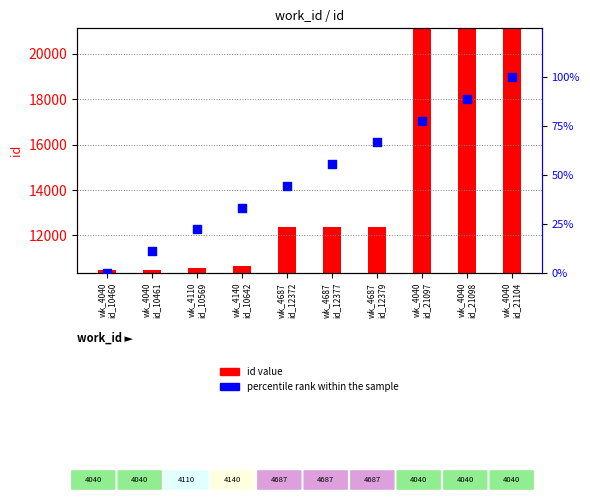

Which series has the widest spread of Y values?

id value